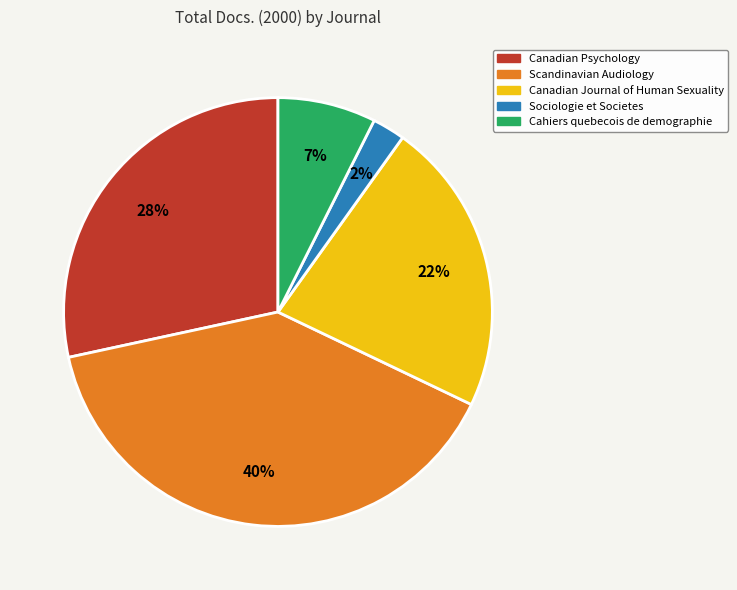

Is it true that Scandinavian Audiology is 49% of the pie?

False